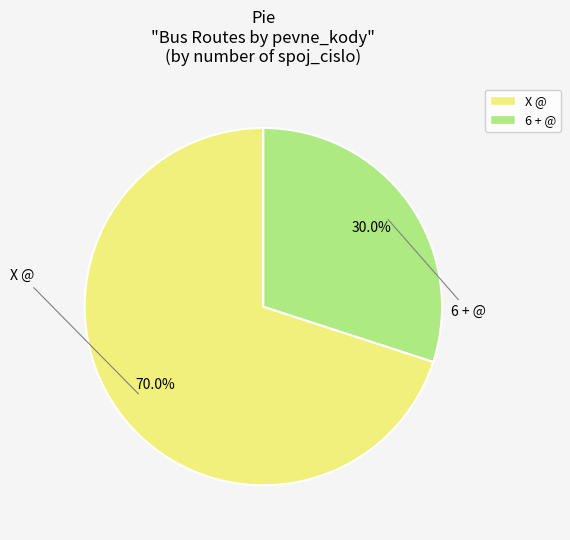

To the nearest percent, what is the combined percentage of 6 + @ and X @?

100%